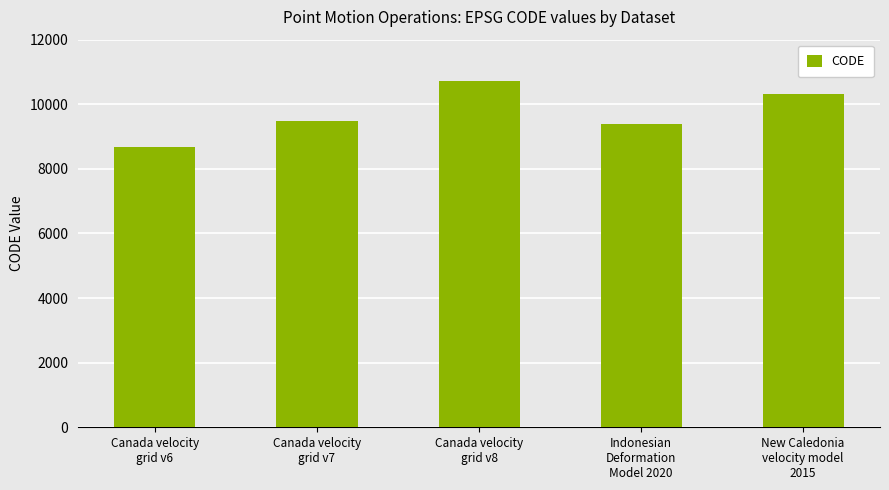

What is the maximum value shown in the chart?

10707